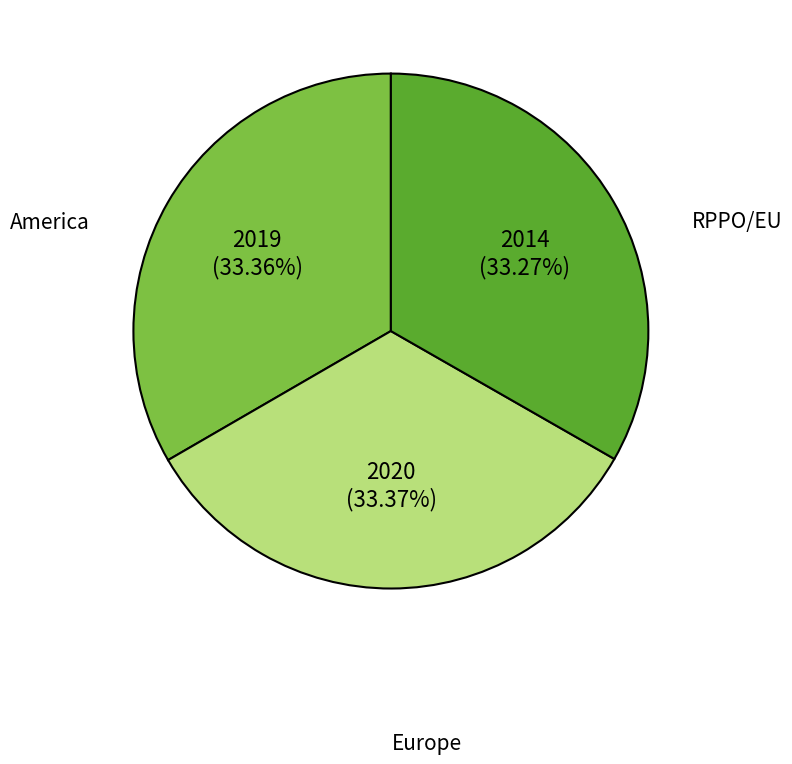

To the nearest percent, what is the combined percentage of RPPO/EU and Europe?

67%